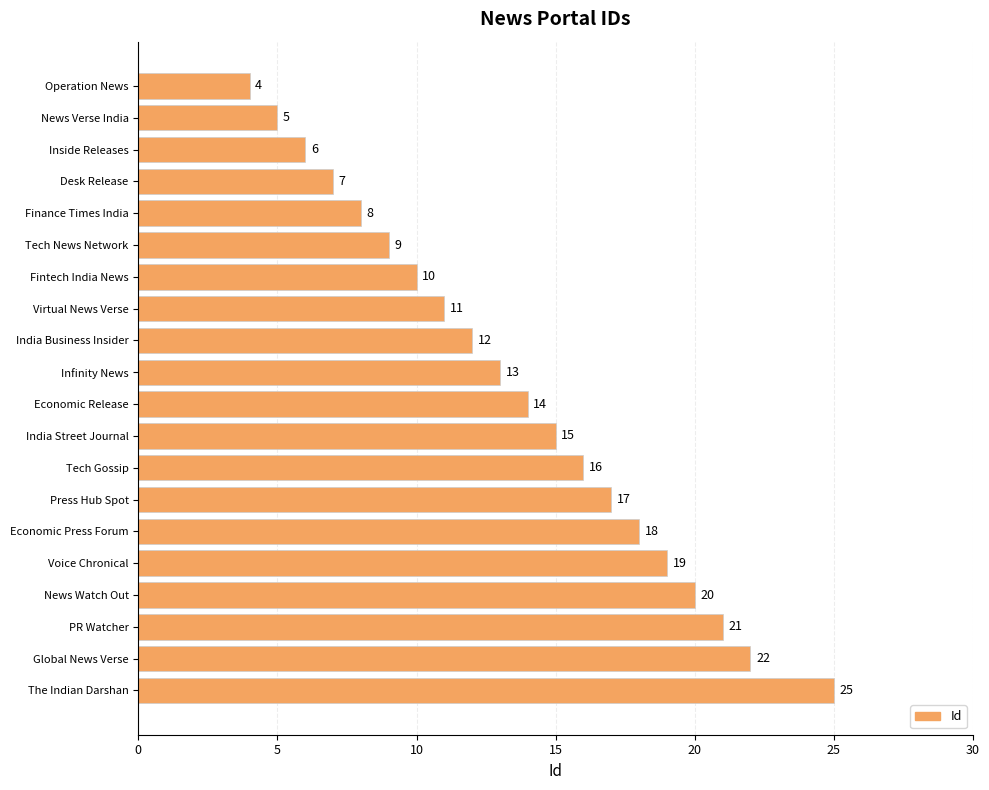

Rank the categories by value from lowest to highest.

Operation News, News Verse India, Inside Releases, Desk Release, Finance Times India, Tech News Network, Fintech India News, Virtual News Verse, India Business Insider, Infinity News, Economic Release, India Street Journal, Tech Gossip, Press Hub Spot, Economic Press Forum, Voice Chronical, News Watch Out, PR Watcher, Global News Verse, The Indian Darshan